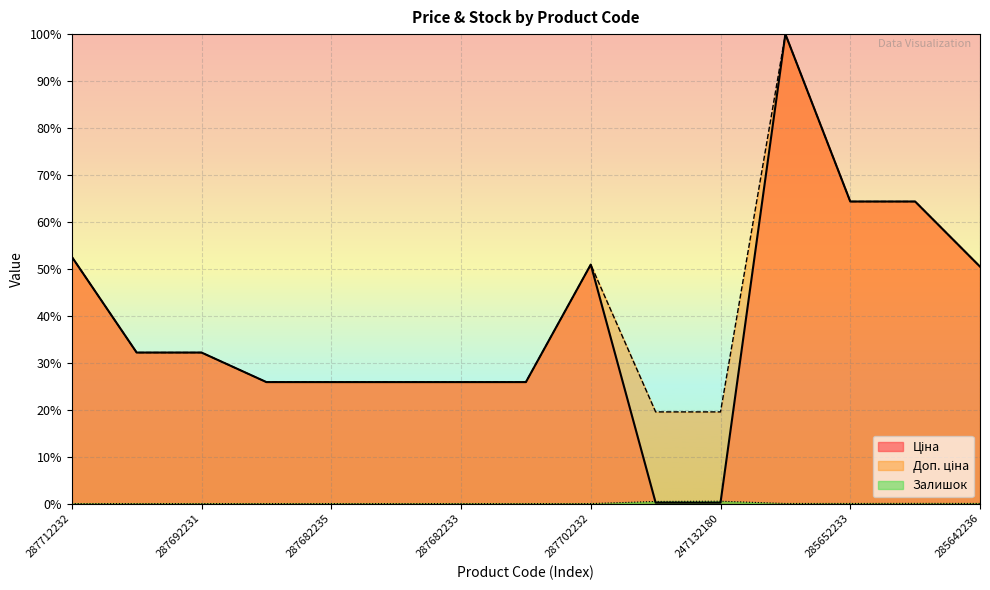

The Залишок series shows 0.2 at 287712232. True or false?

False